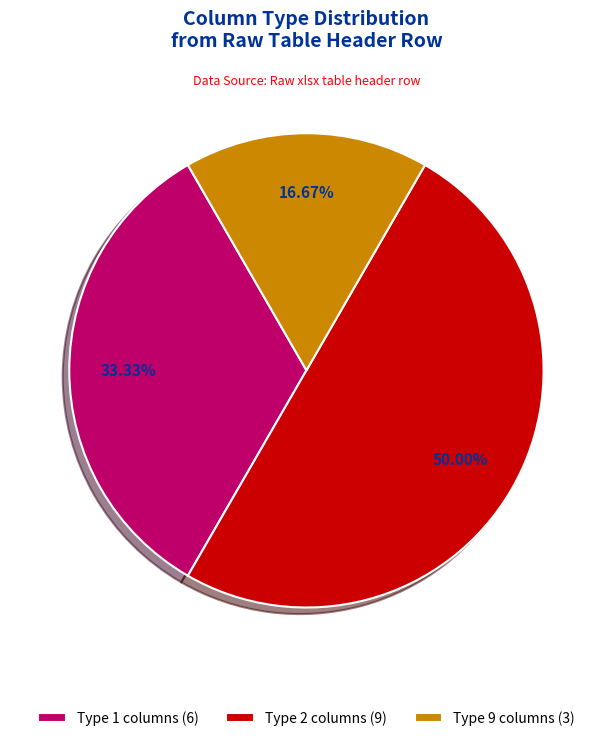

Between Type 2 columns (9) and Type 1 columns (6), which is larger?

Type 2 columns (9)